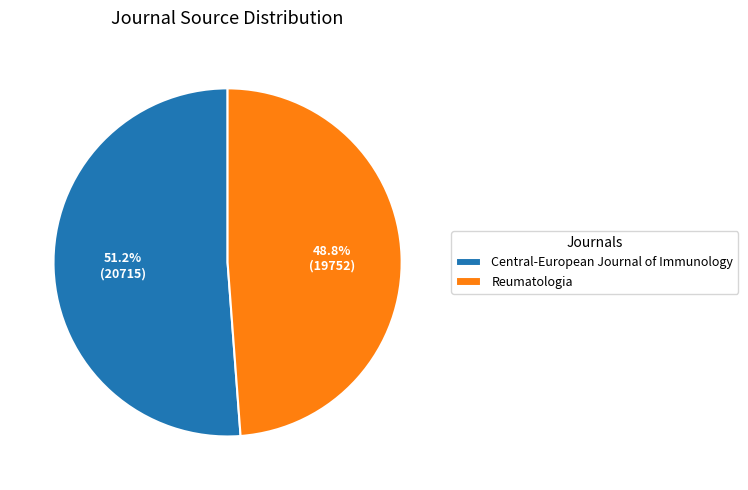

Which category accounts for the majority?

Central-European Journal of Immunology